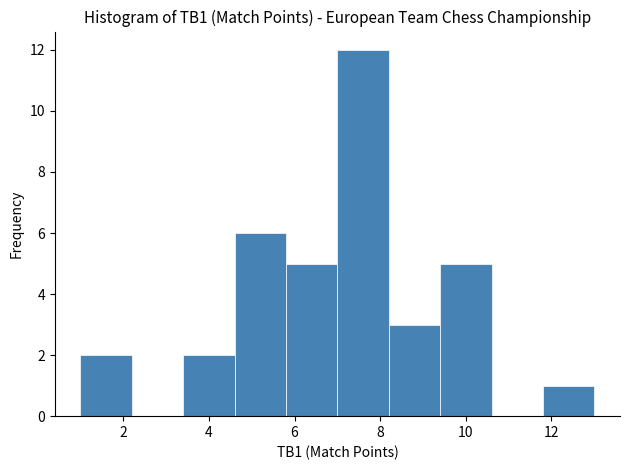

Reading left to right, list every bar in this chart as the range it spans on the x-axis followed by its height. The values are not printed on the chart, so give them approximately, as read against the axis.

1.0 to 2.2: 2
2.2 to 3.4: 0
3.4 to 4.6: 2
4.6 to 5.8: 6
5.8 to 7.0: 5
7.0 to 8.2: 12
8.2 to 9.4: 3
9.4 to 10.6: 5
10.6 to 11.8: 0
11.8 to 13.0: 1